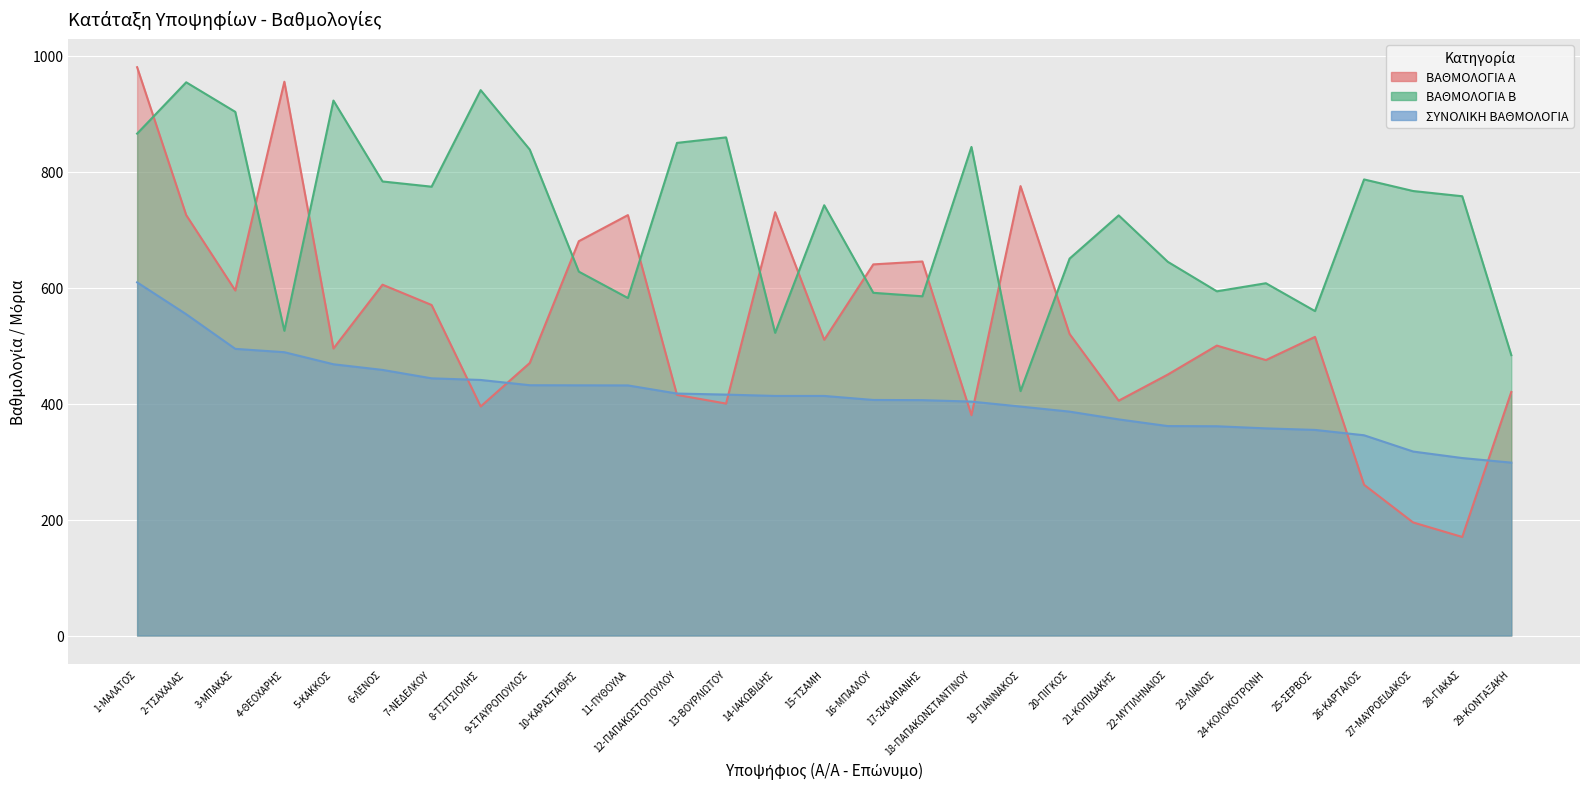

At which label does ΒΑΘΜΟΛΟΓΙΑ Α first exceed 510?

1-ΜΑΛΑΤΟΣ